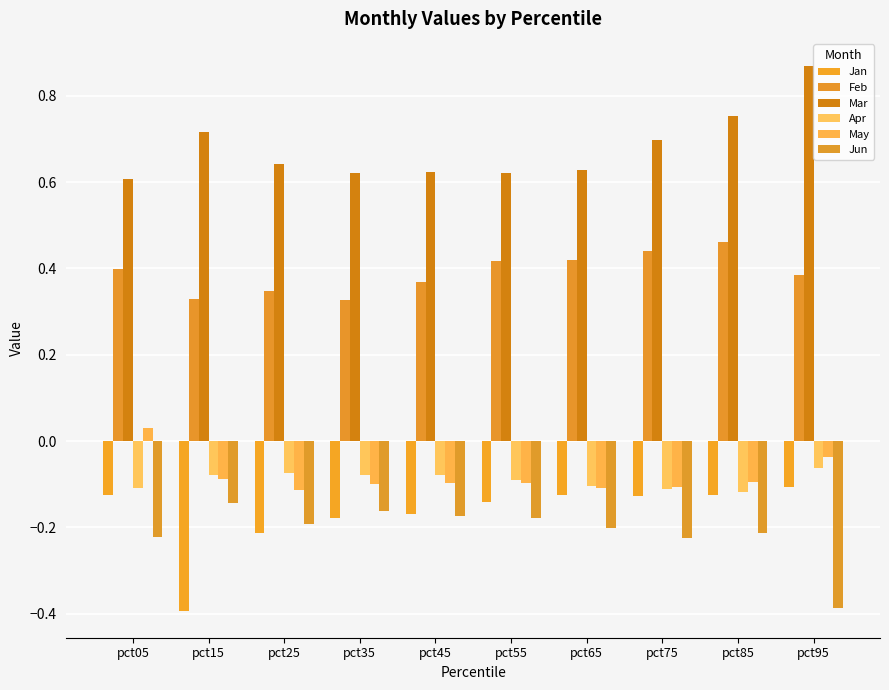

Which series has the largest total across all categories?

Mar